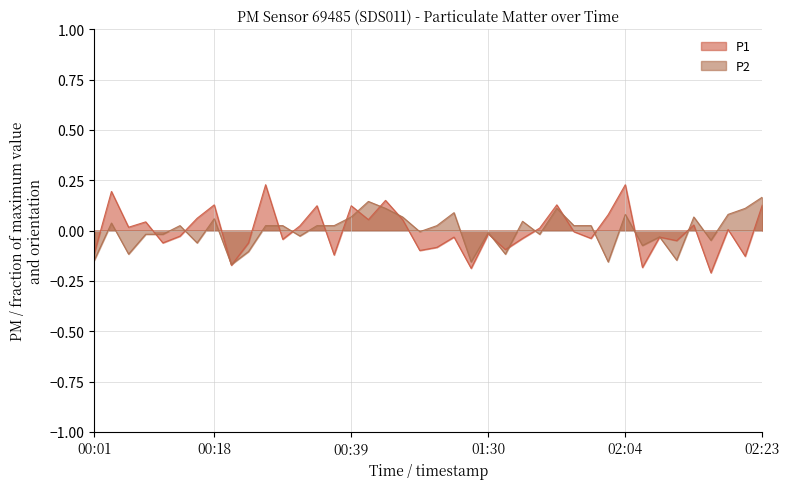

At which label is P2 closest to 0?

01:04